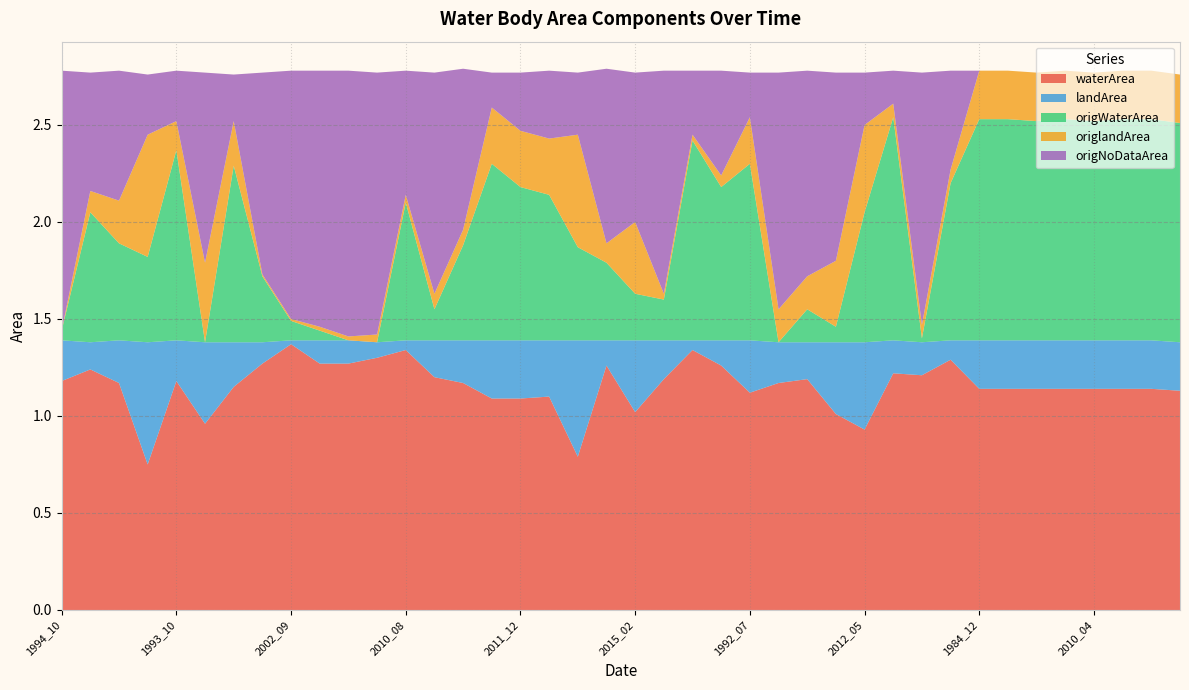

Reading left to right, what are all the values shown in this chart?

waterArea: 1994_10=1.2	2005_10=1.2	2003_12=1.2	1996_12=0.8	1993_10=1.2	1989_01=1.0	2009_11=1.1	1985_03=1.3	2002_09=1.4	1985_04=1.3	1998_09=1.3	2005_08=1.3	2010_08=1.3	1997_10=1.2	2004_06=1.2	1985_06=1.1	2011_12=1.1	2015_01=1.1	2012_03=0.8	1990_11=1.3	2015_02=1.0	1997_11=1.2	2010_06=1.3	1996_08=1.3	1992_07=1.1	1995_03=1.2	1998_04=1.2	1991_03=1.0	2012_05=0.9	1993_08=1.2	2001_01=1.2	2016_08=1.3	1984_12=1.1	1999_12=1.1	2009_12=1.1	2010_01=1.1	2010_04=1.1	2010_12=1.1	2012_11=1.1	2019_11=1.1
landArea: 1994_10=0.2	2005_10=0.1	2003_12=0.2	1996_12=0.6	1993_10=0.2	1989_01=0.4	2009_11=0.2	1985_03=0.1	2002_09=0.0	1985_04=0.1	1998_09=0.1	2005_08=0.1	2010_08=0.1	1997_10=0.2	2004_06=0.2	1985_06=0.3	2011_12=0.3	2015_01=0.3	2012_03=0.6	1990_11=0.1	2015_02=0.4	1997_11=0.2	2010_06=0.1	1996_08=0.1	1992_07=0.3	1995_03=0.2	1998_04=0.2	1991_03=0.4	2012_05=0.5	1993_08=0.2	2001_01=0.2	2016_08=0.1	1984_12=0.2	1999_12=0.2	2009_12=0.2	2010_01=0.2	2010_04=0.2	2010_12=0.2	2012_11=0.2	2019_11=0.2
origWaterArea: 1994_10=0.1	2005_10=0.7	2003_12=0.5	1996_12=0.4	1993_10=1.0	1989_01=0.0	2009_11=0.9	1985_03=0.3	2002_09=0.1	1985_04=0.1	1998_09=0.0	2005_08=0.0	2010_08=0.7	1997_10=0.2	2004_06=0.5	1985_06=0.9	2011_12=0.8	2015_01=0.8	2012_03=0.5	1990_11=0.4	2015_02=0.2	1997_11=0.2	2010_06=1.0	1996_08=0.8	1992_07=0.9	1995_03=0.0	1998_04=0.2	1991_03=0.1	2012_05=0.7	1993_08=1.1	2001_01=0.0	2016_08=0.8	1984_12=1.1	1999_12=1.1	2009_12=1.1	2010_01=1.1	2010_04=1.1	2010_12=1.1	2012_11=1.1	2019_11=1.1
origlandArea: 1994_10=0.0	2005_10=0.1	2003_12=0.2	1996_12=0.6	1993_10=0.1	1989_01=0.4	2009_11=0.2	1985_03=0.0	2002_09=0.0	1985_04=0.0	1998_09=0.0	2005_08=0.0	2010_08=0.0	1997_10=0.1	2004_06=0.1	1985_06=0.3	2011_12=0.3	2015_01=0.3	2012_03=0.6	1990_11=0.1	2015_02=0.4	1997_11=0.0	2010_06=0.0	1996_08=0.1	1992_07=0.2	1995_03=0.2	1998_04=0.2	1991_03=0.3	2012_05=0.5	1993_08=0.1	2001_01=0.1	2016_08=0.1	1984_12=0.2	1999_12=0.2	2009_12=0.2	2010_01=0.2	2010_04=0.2	2010_12=0.2	2012_11=0.2	2019_11=0.2
origNoDataArea: 1994_10=1.3	2005_10=0.6	2003_12=0.7	1996_12=0.3	1993_10=0.3	1989_01=1.0	2009_11=0.2	1985_03=1.0	2002_09=1.3	1985_04=1.3	1998_09=1.4	2005_08=1.4	2010_08=0.6	1997_10=1.1	2004_06=0.8	1985_06=0.2	2011_12=0.3	2015_01=0.3	2012_03=0.3	1990_11=0.9	2015_02=0.8	1997_11=1.1	2010_06=0.3	1996_08=0.5	1992_07=0.2	1995_03=1.2	1998_04=1.1	1991_03=1.0	2012_05=0.3	1993_08=0.2	2001_01=1.3	2016_08=0.5	1984_12=0.0	1999_12=0.0	2009_12=0.0	2010_01=0.0	2010_04=0.0	2010_12=0.0	2012_11=0.0	2019_11=0.0